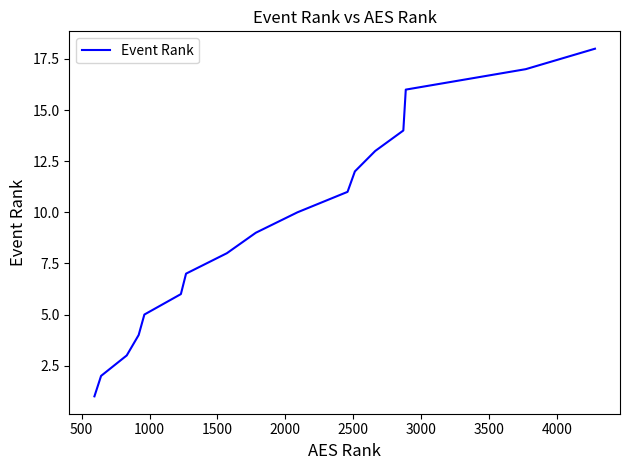

What is the greatest value displayed?

18